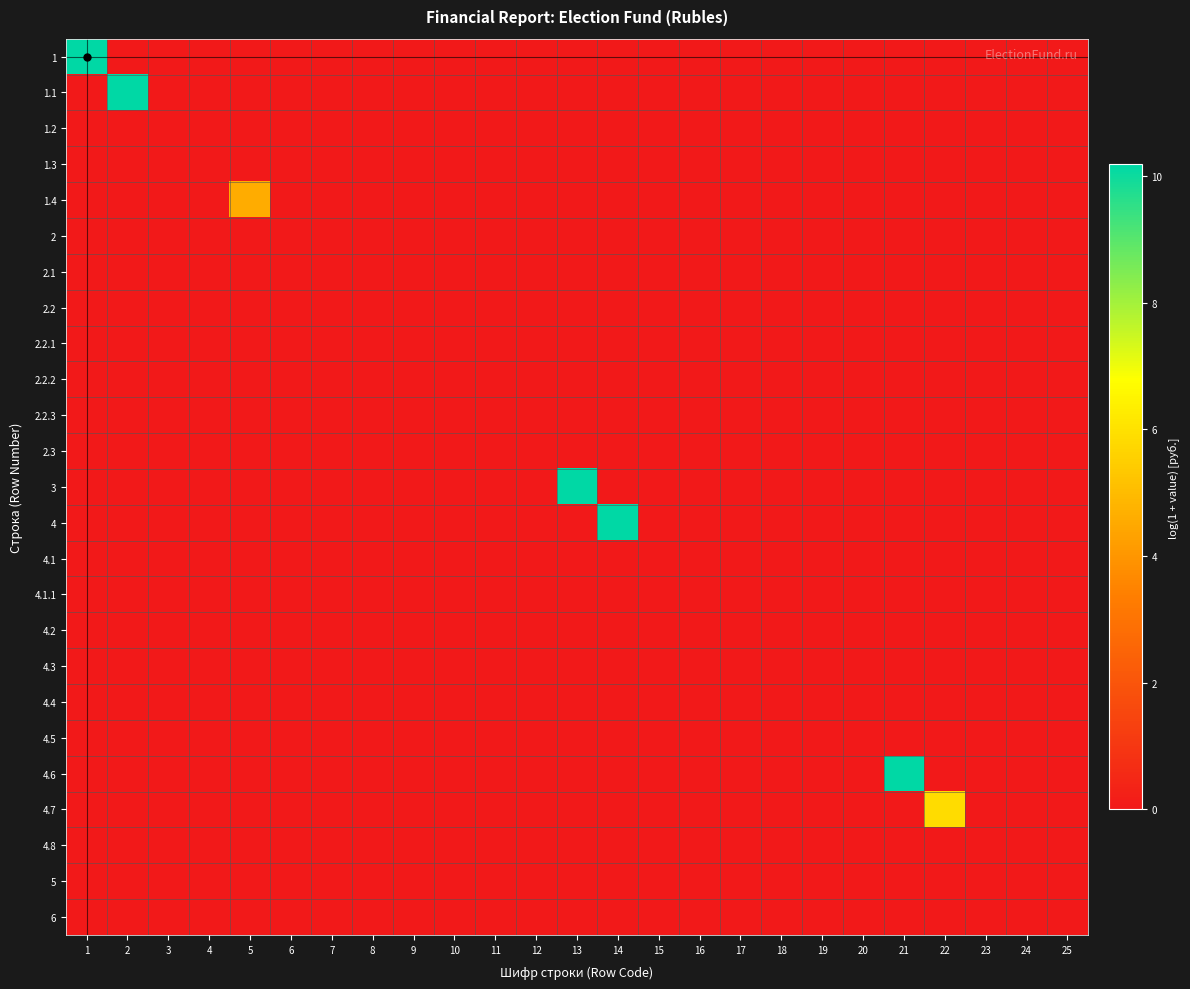

Between 15 and 11, which is larger?

15